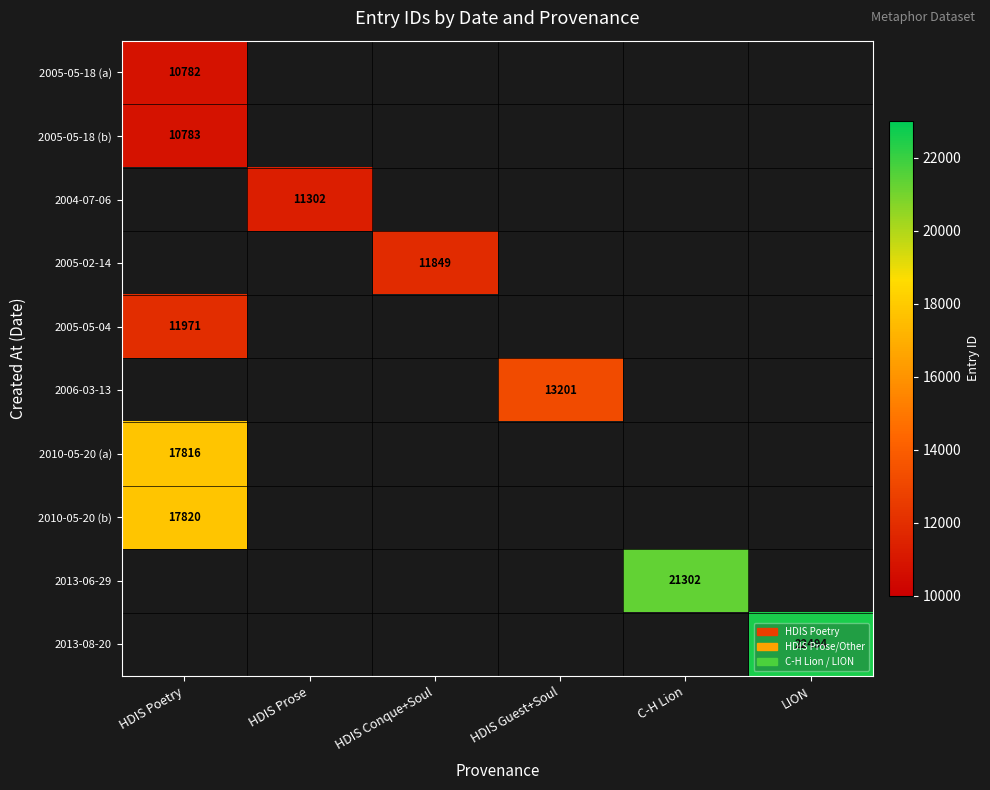

The value of 2013-08-20 at LION is 38247.5. True or false?

False